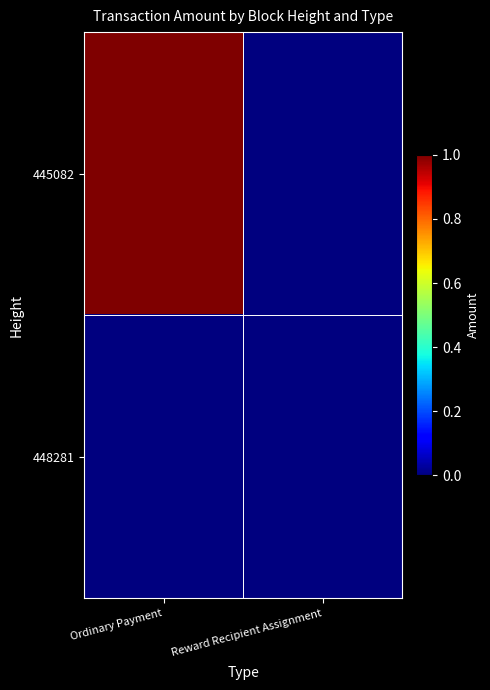

Which has a higher value, Ordinary Payment or Reward Recipient Assignment?

Ordinary Payment